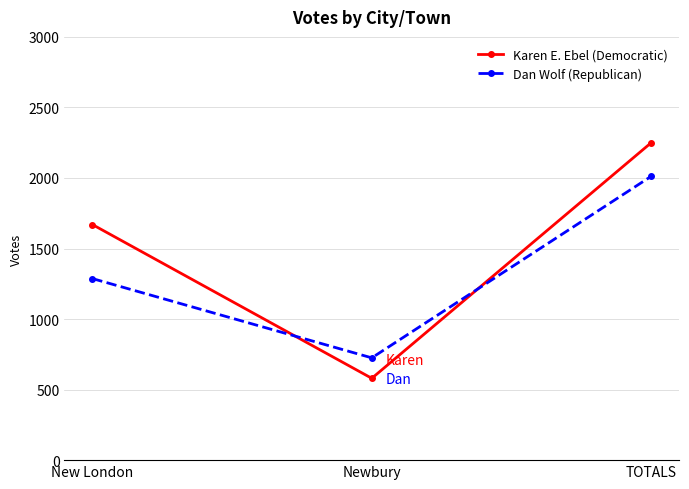

Reading right to left, list all the values displayed in this chart.

Karen E. Ebel (Democratic): TOTALS=2250	Newbury=580	New London=1670
Dan Wolf (Republican): TOTALS=2012	Newbury=725	New London=1287